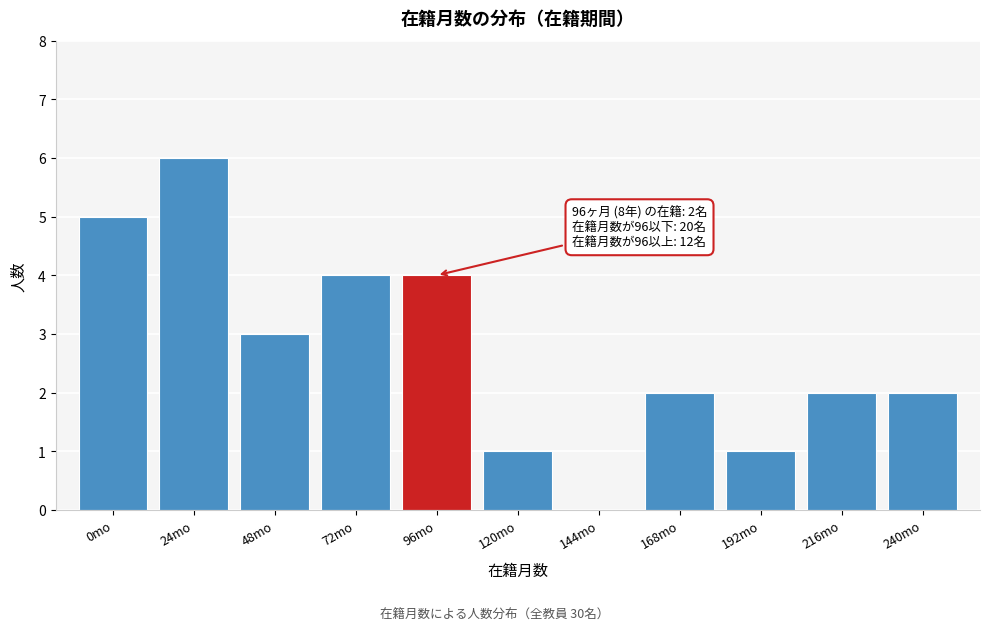

Reading left to right, extract all data points from this chart.

0mo=5	24mo=6	48mo=3	72mo=4	96mo=4	120mo=1	144mo=0	168mo=2	192mo=1	216mo=2	240mo=2